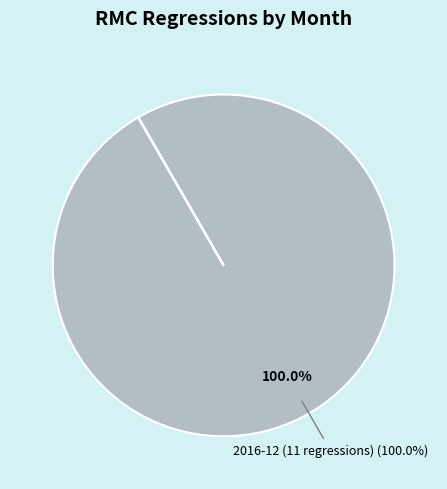

Does any single category account for the majority?

Yes